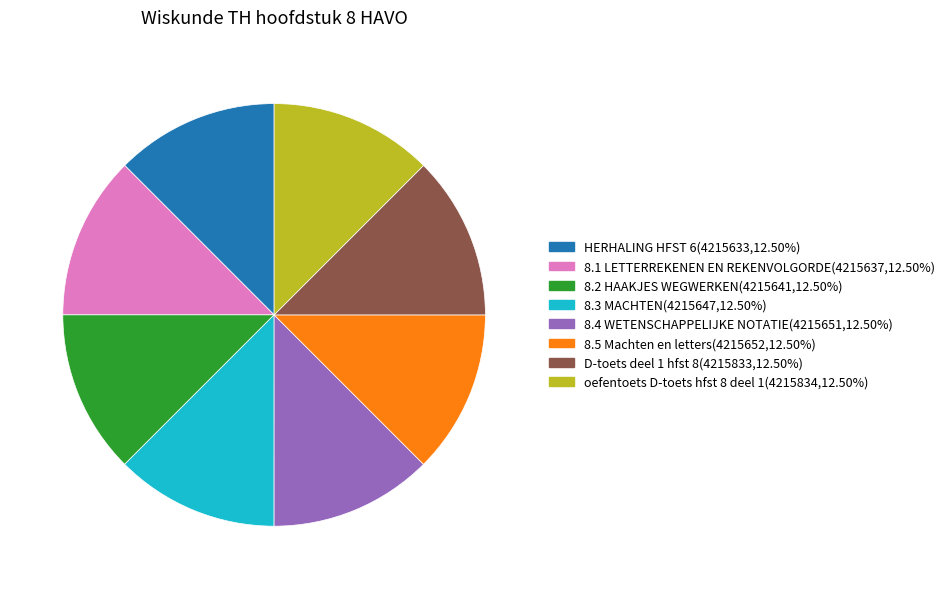

Is the sum of 8.1 LETTERREKENEN EN REKENVOLGORDE and 8.2 HAAKJES WEGWERKEN greater than half?

No